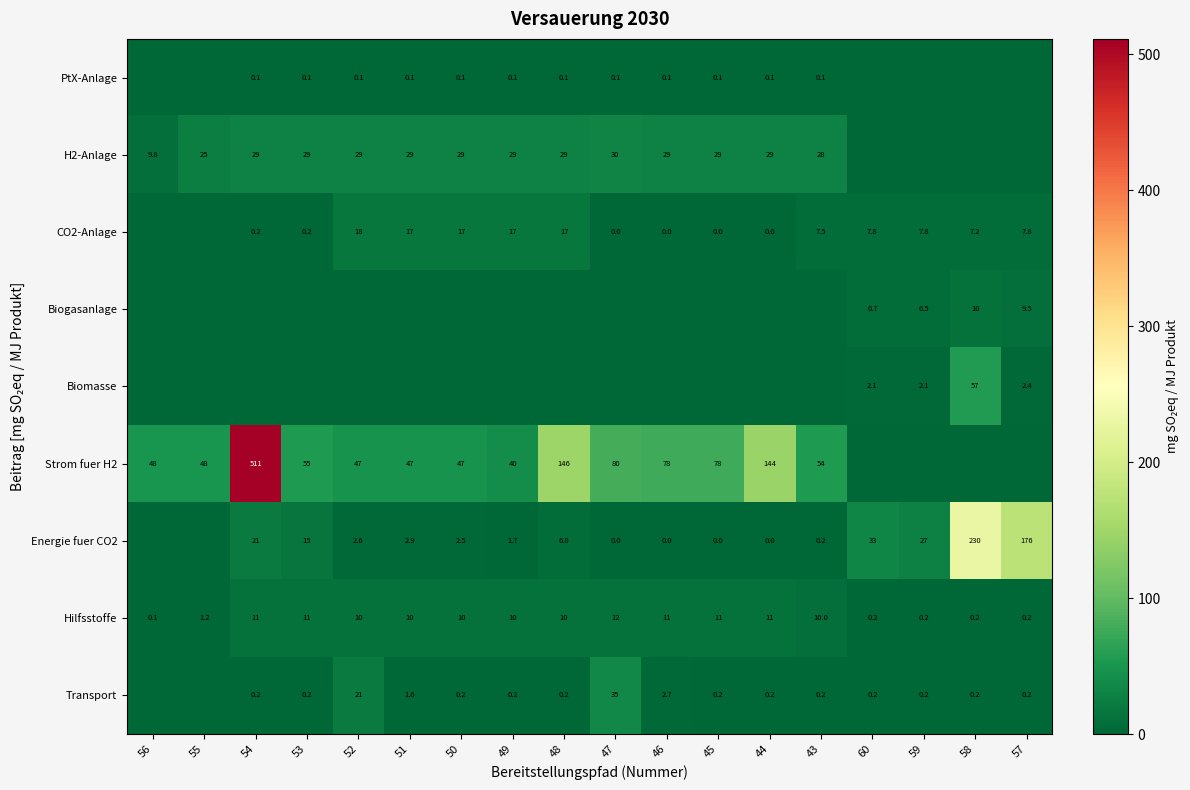

True or false: Energie fuer CO2 has a value of 1.2 at 50.

False